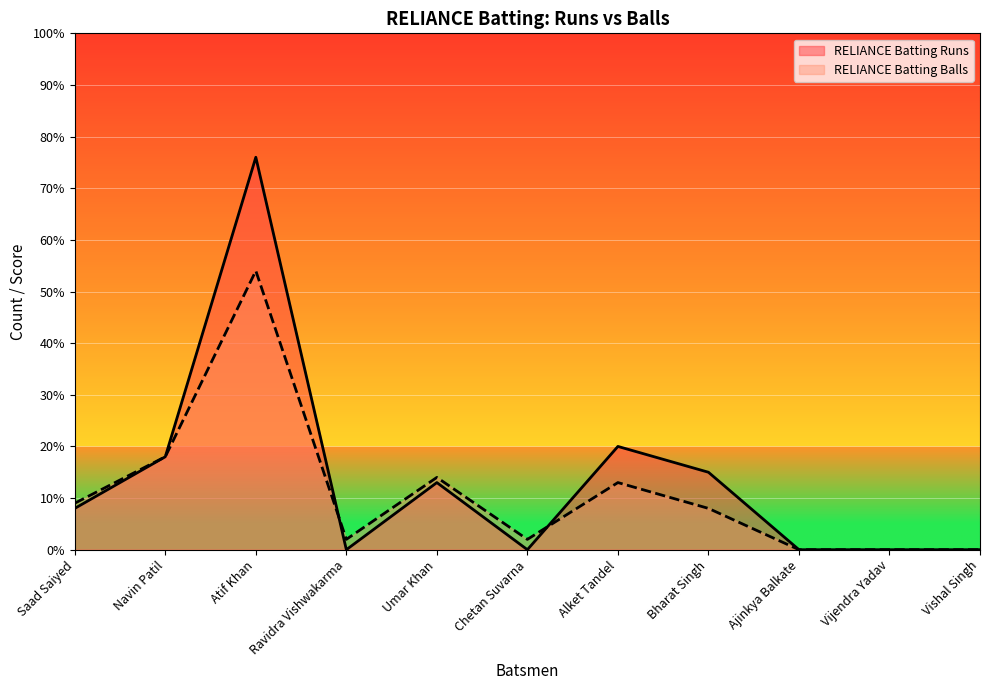

True or false: RELIANCE Batting Runs and RELIANCE Batting Balls cross at least once.

True